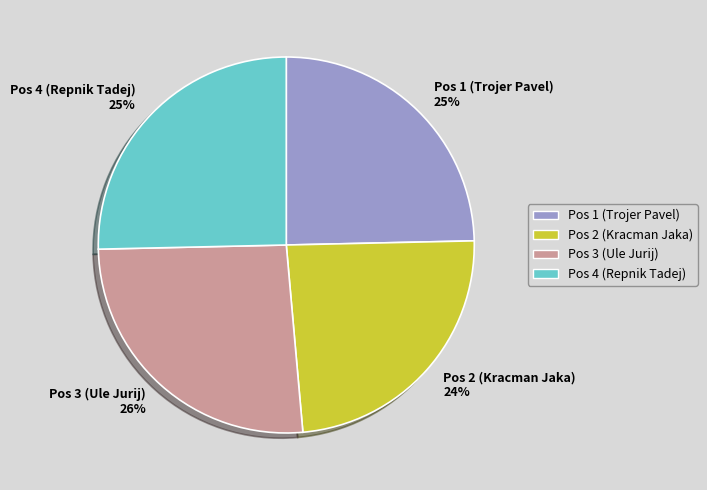

Is it true that Pos 2 (Kracman Jaka) is 9% of the pie?

False